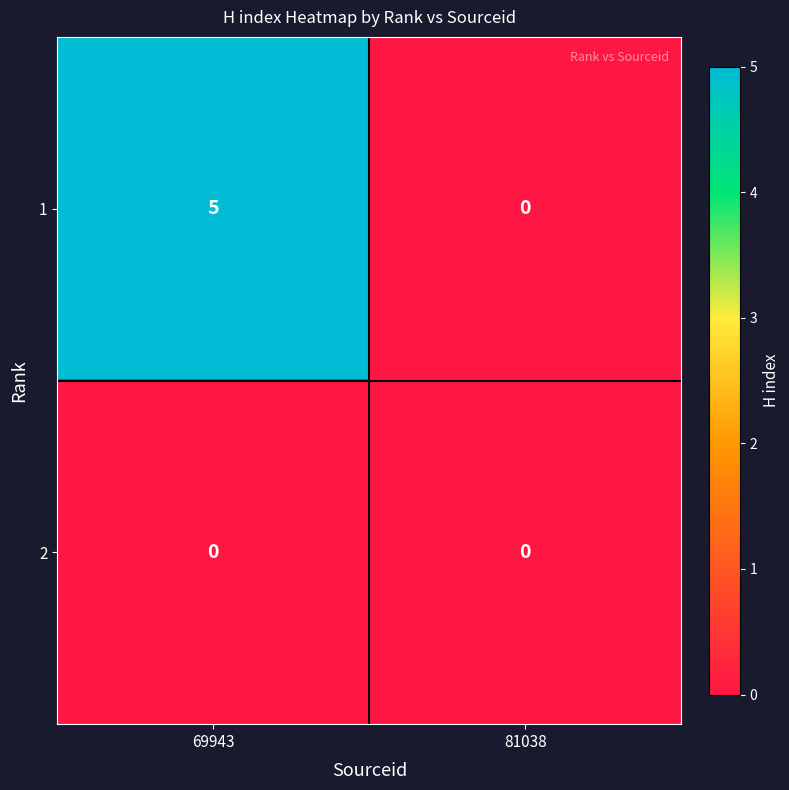

What is the total value across all series at 69943?

5